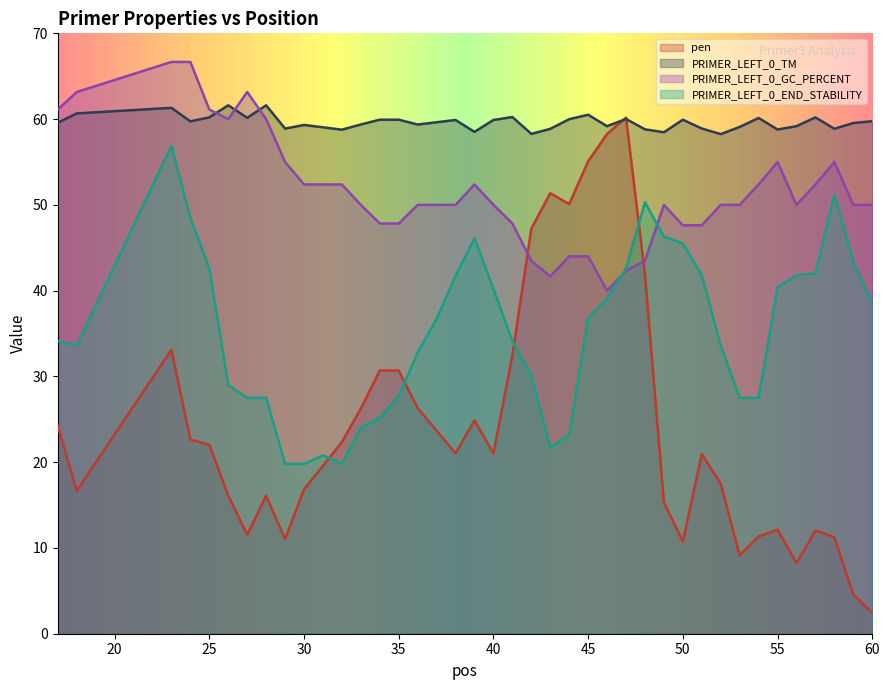

What is the maximum value for PRIMER_LEFT_0_TM?

61.6